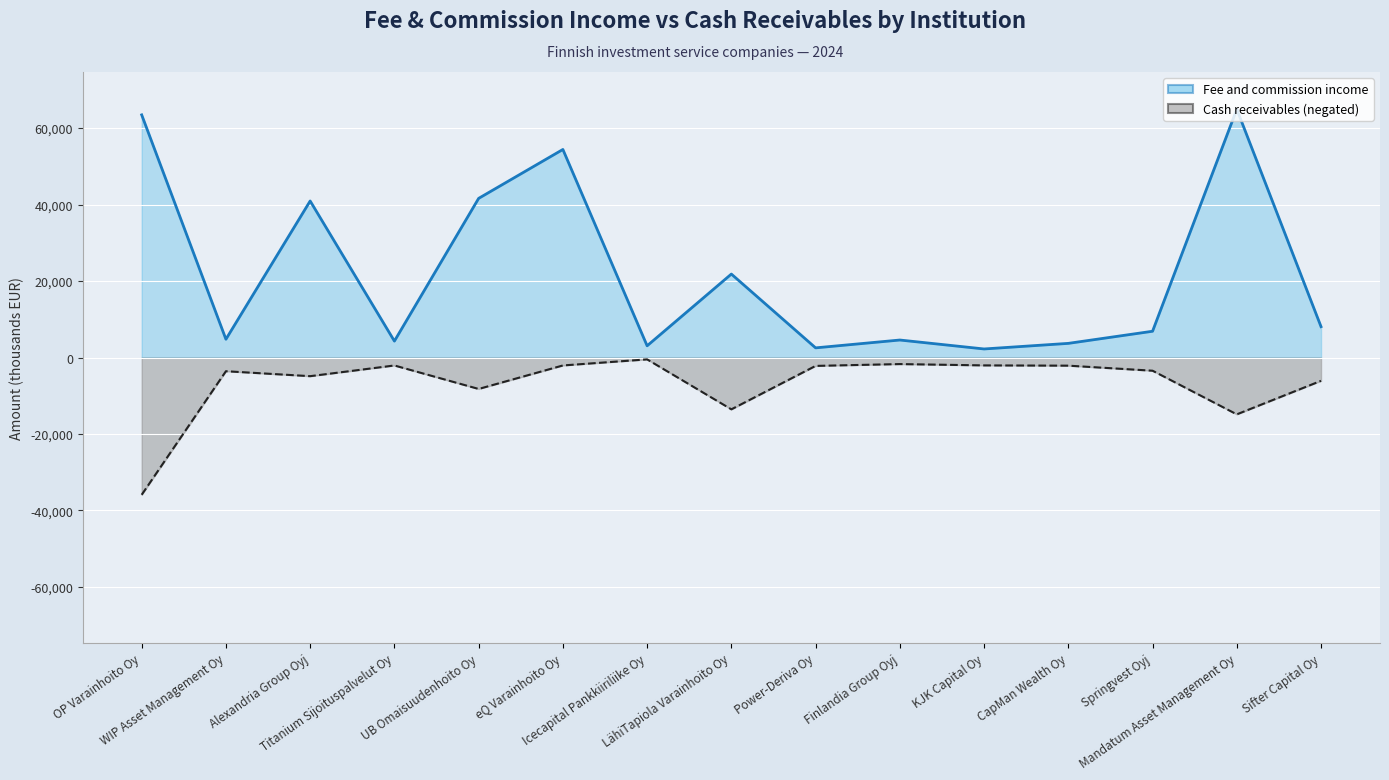

True or false: Cash receivables (negated) and Fee and commission income cross at least once.

False